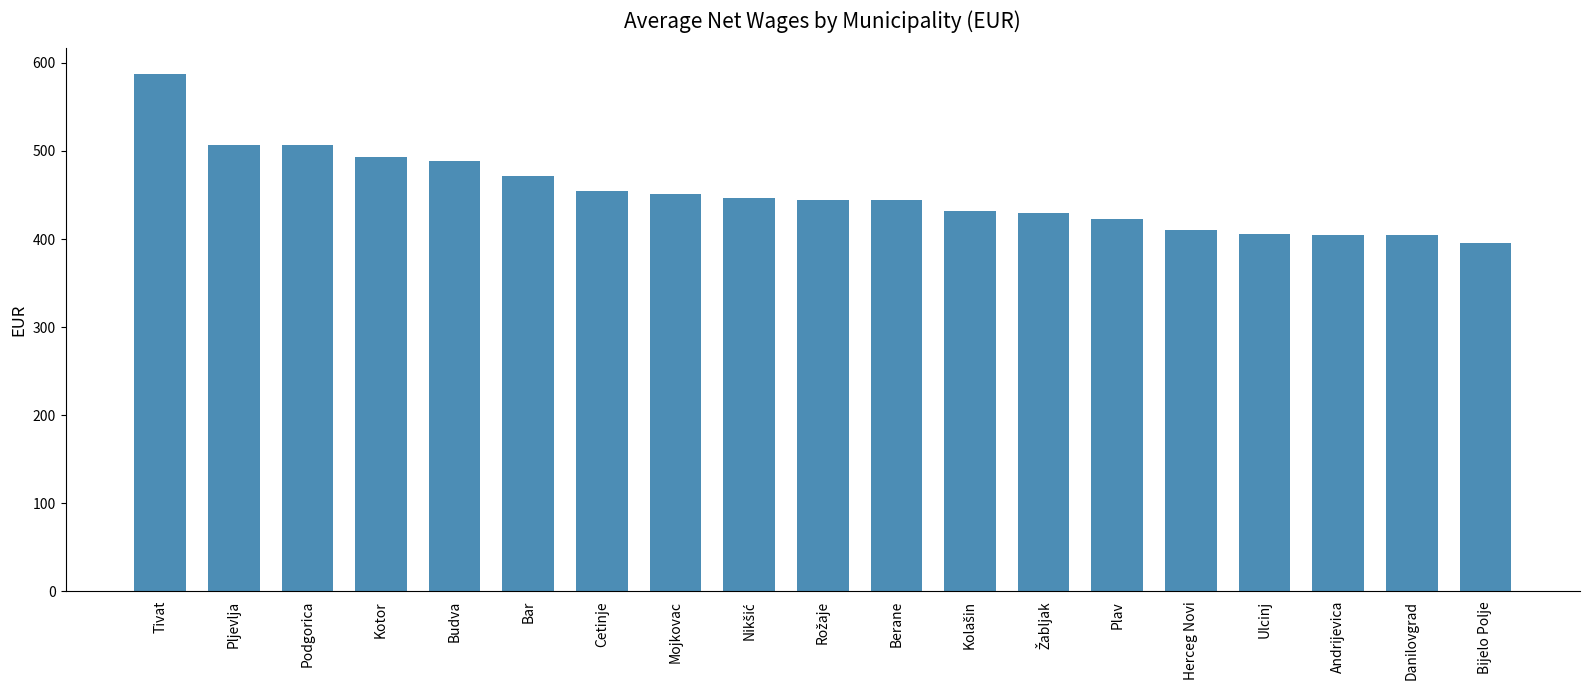

The chart shows a value of 423 at Plav. True or false?

True